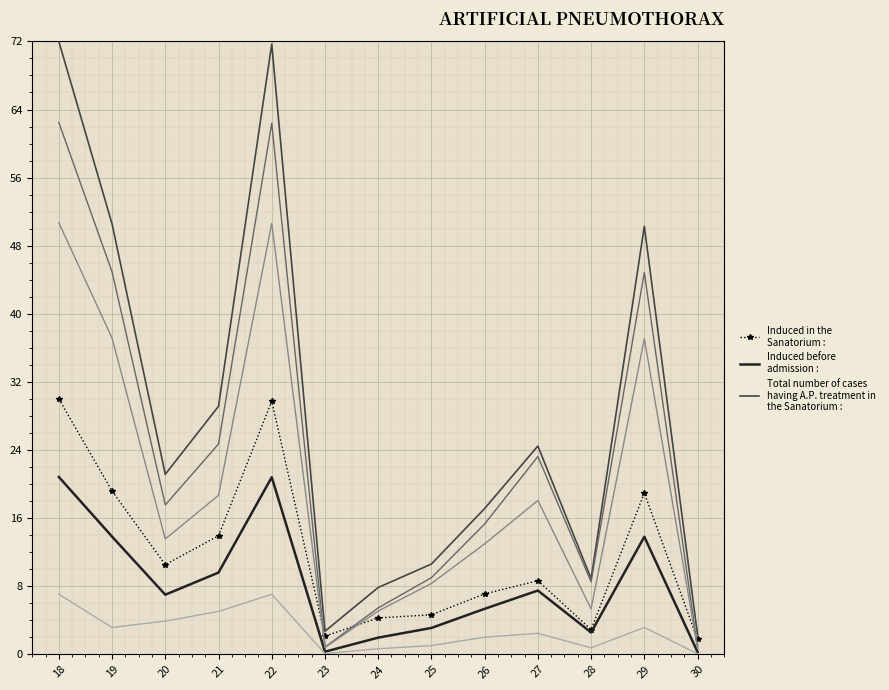

What is the spread (max minus min) of values at 20?

17.2